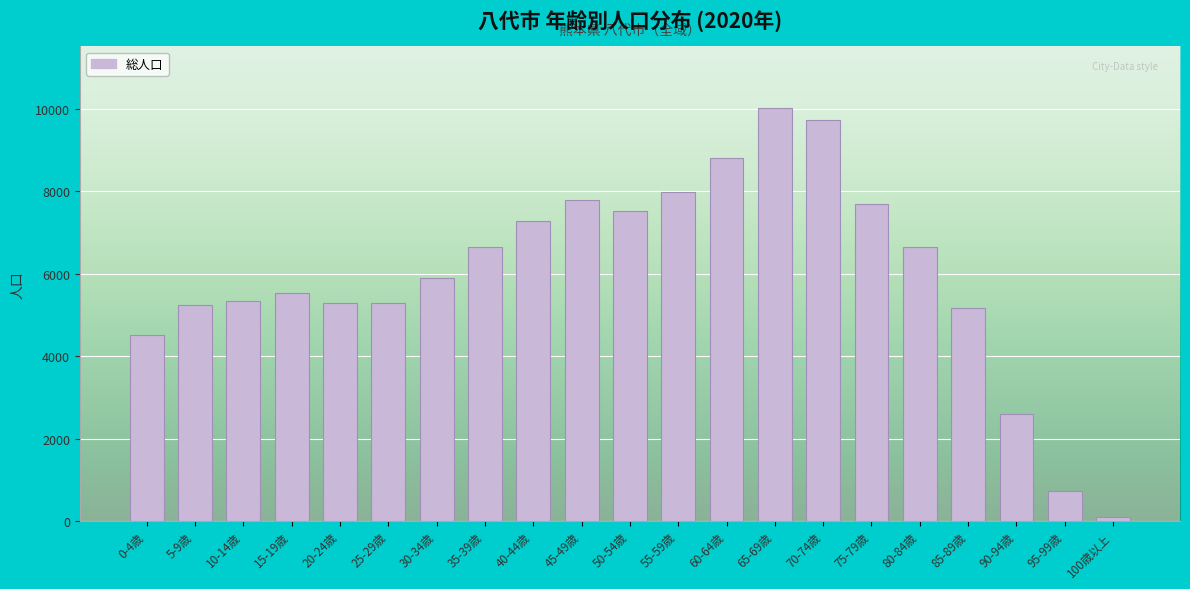

The value at 0-4歳 is 4522. True or false?

True